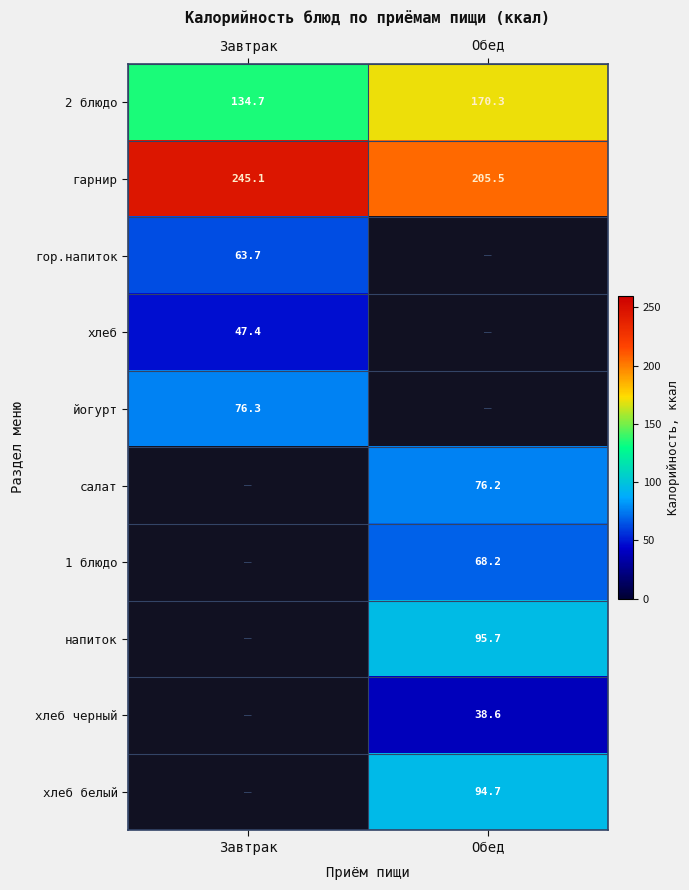

At which category does the chart reach its minimum across all series?

Обед